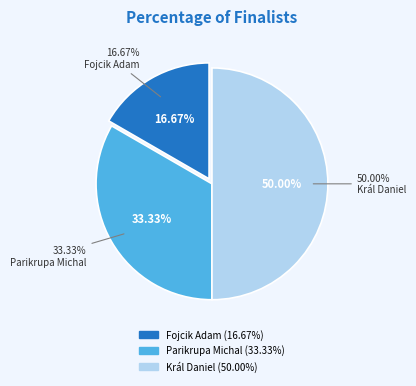

Is there any slice that represents more than half of the pie?

No